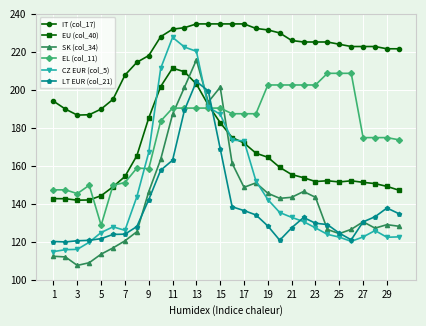

What is the highest value of the IT (col_17) series?

234.7